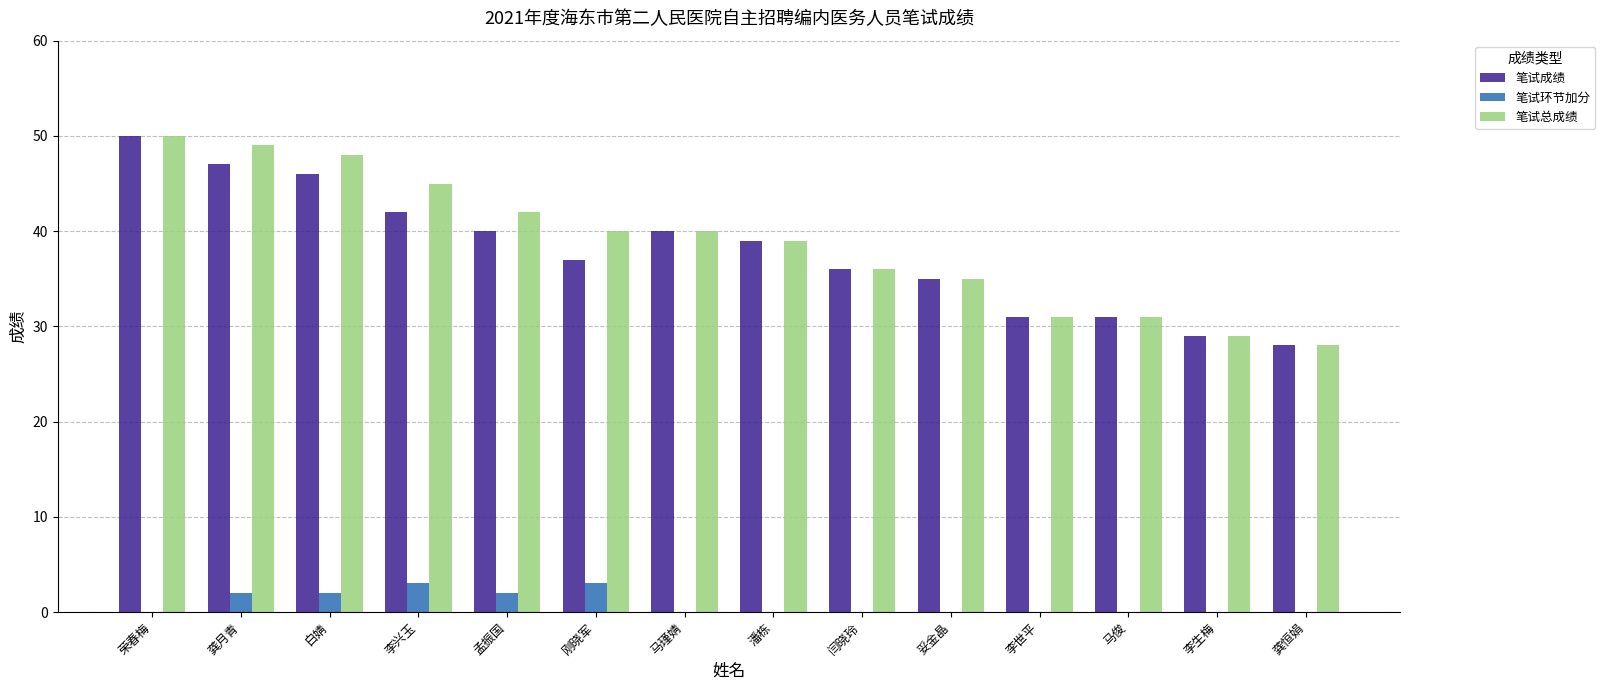

What is the highest value of the 笔试成绩 series?

50